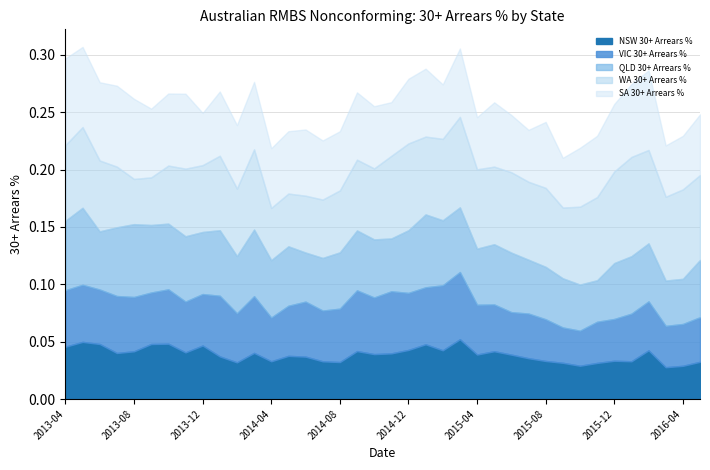

At which category is the sum across all series the highest?

2013-05